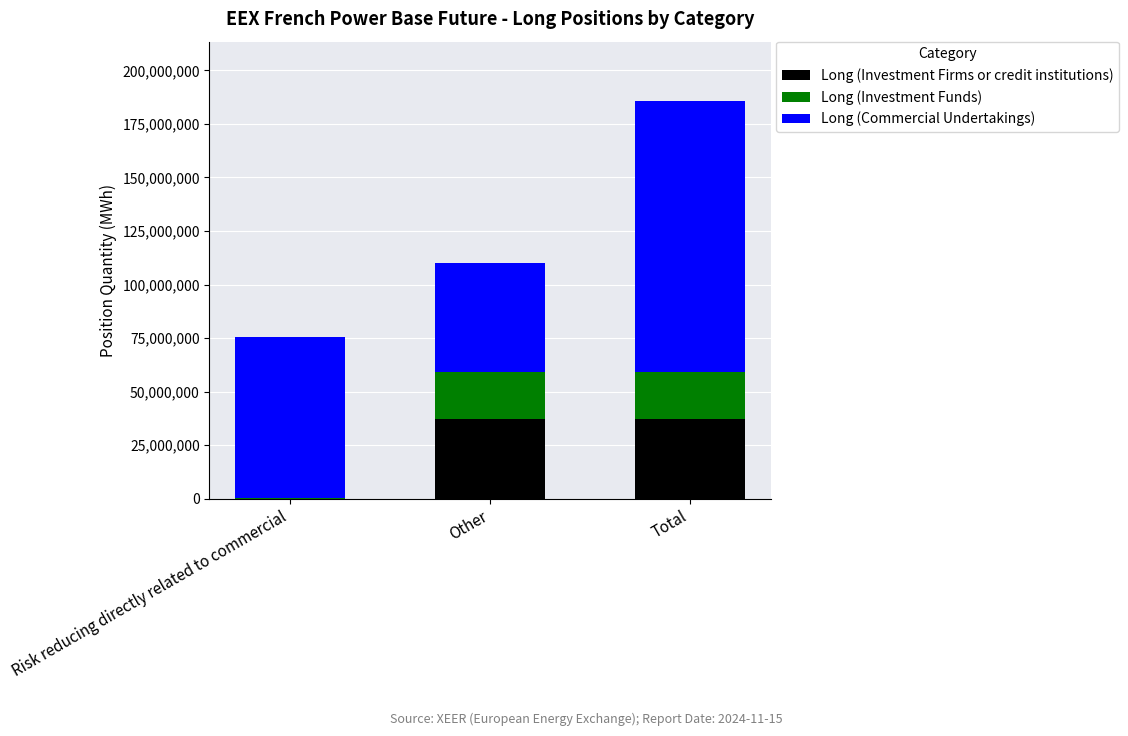

Are the bars horizontal?

No